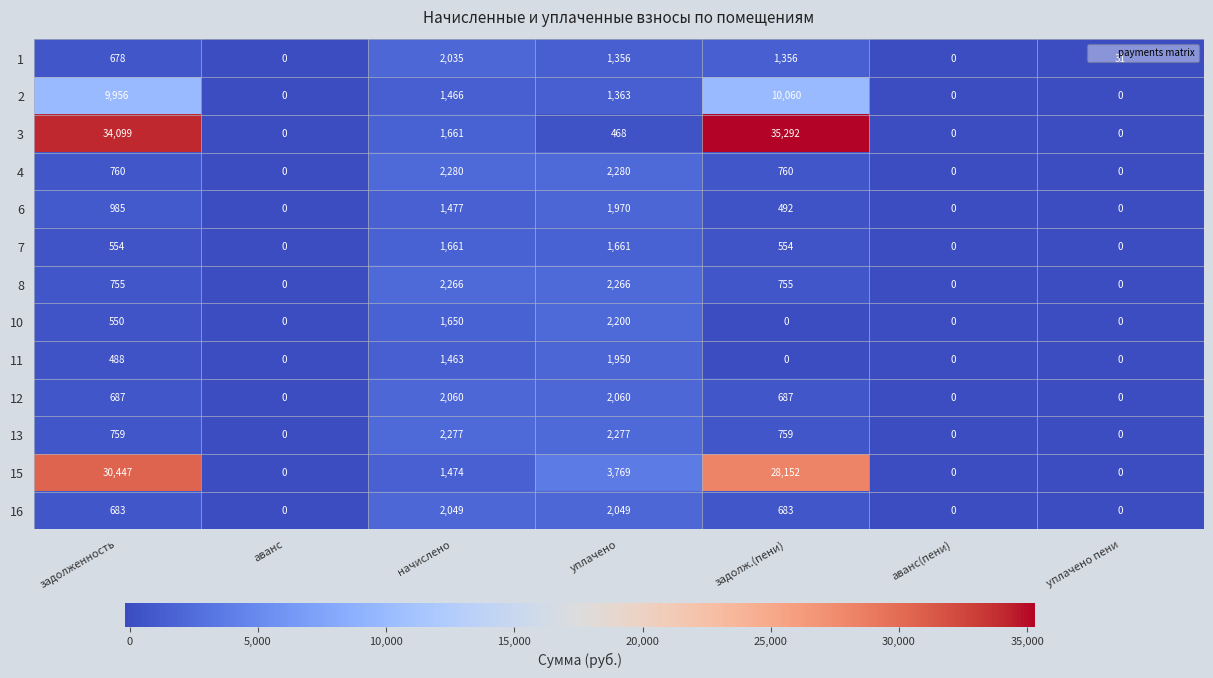

Which series has the largest range (max minus min)?

3